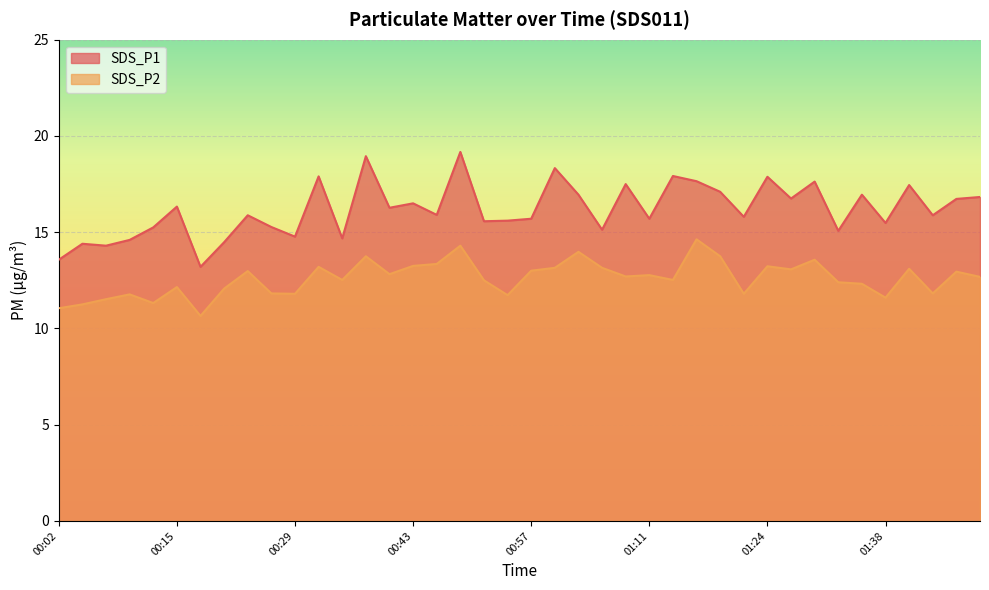

Rank the series by their average value, from highest to lowest.

SDS_P1, SDS_P2